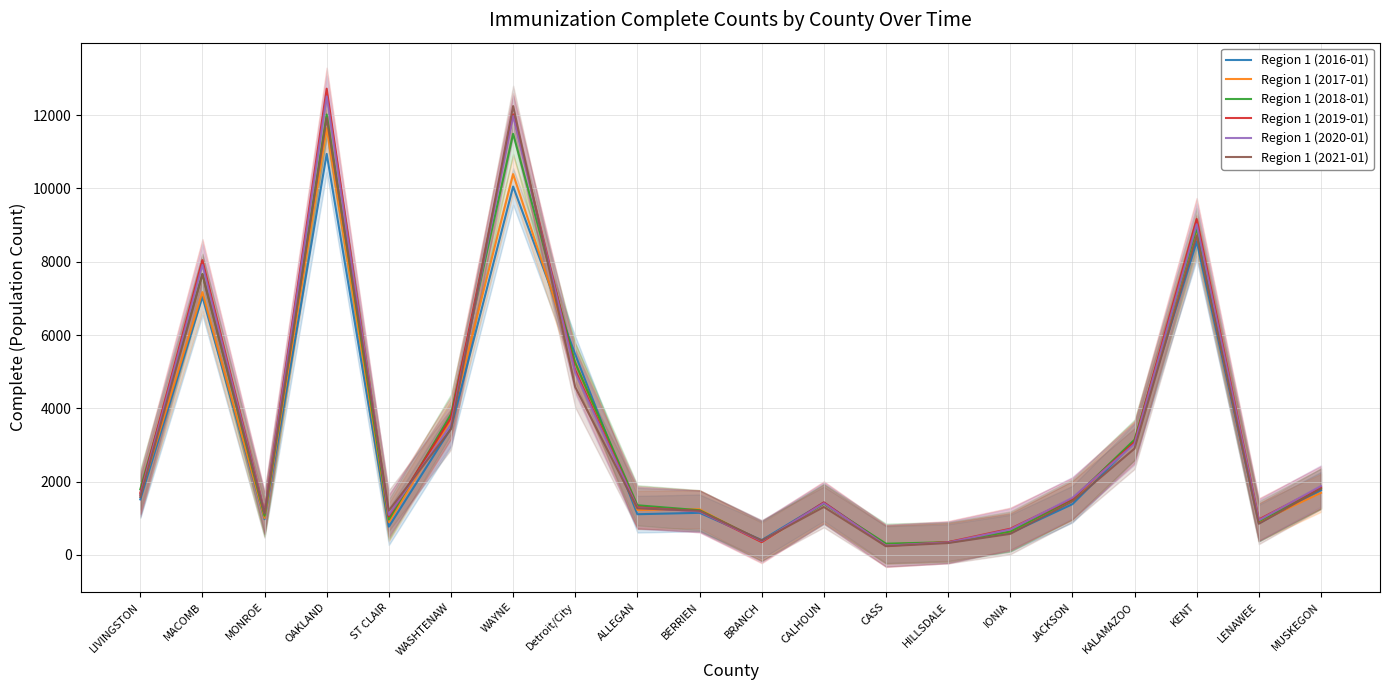

How many values in the Region 1 (2021-01) series are below 1462?

10